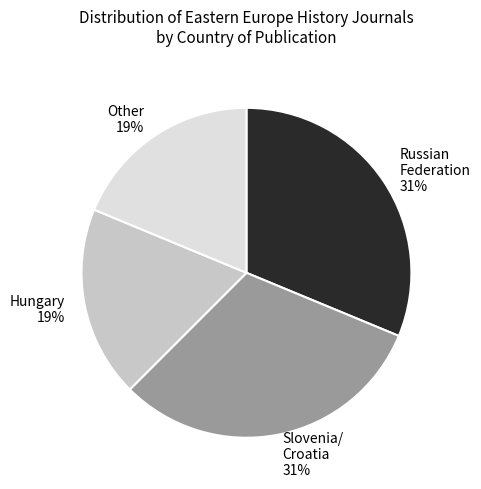

Is there a majority slice in this chart?

No